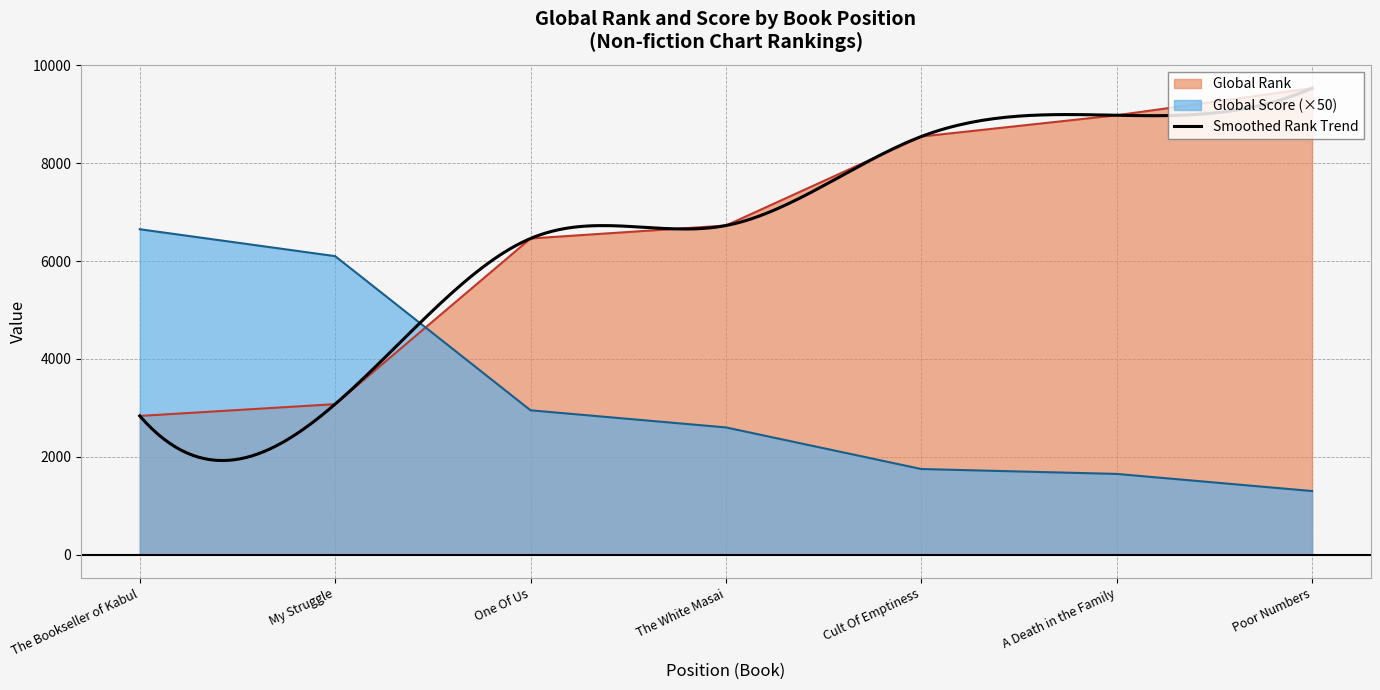

How many lines are shown in the chart?

2